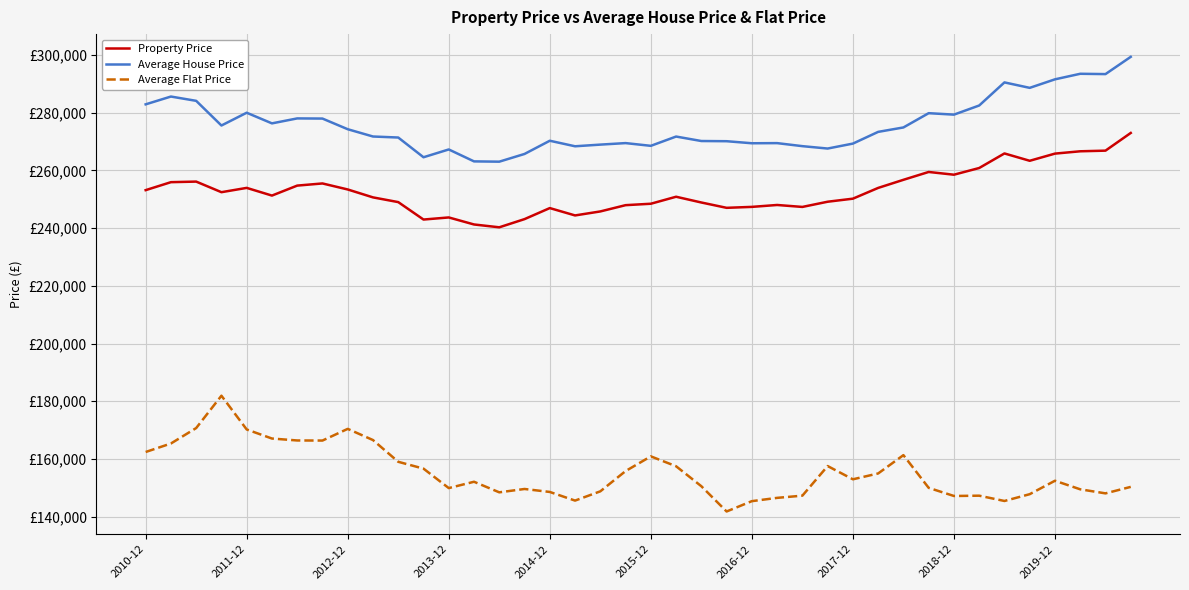

What is the sum of all Property Price values?

10111447.5